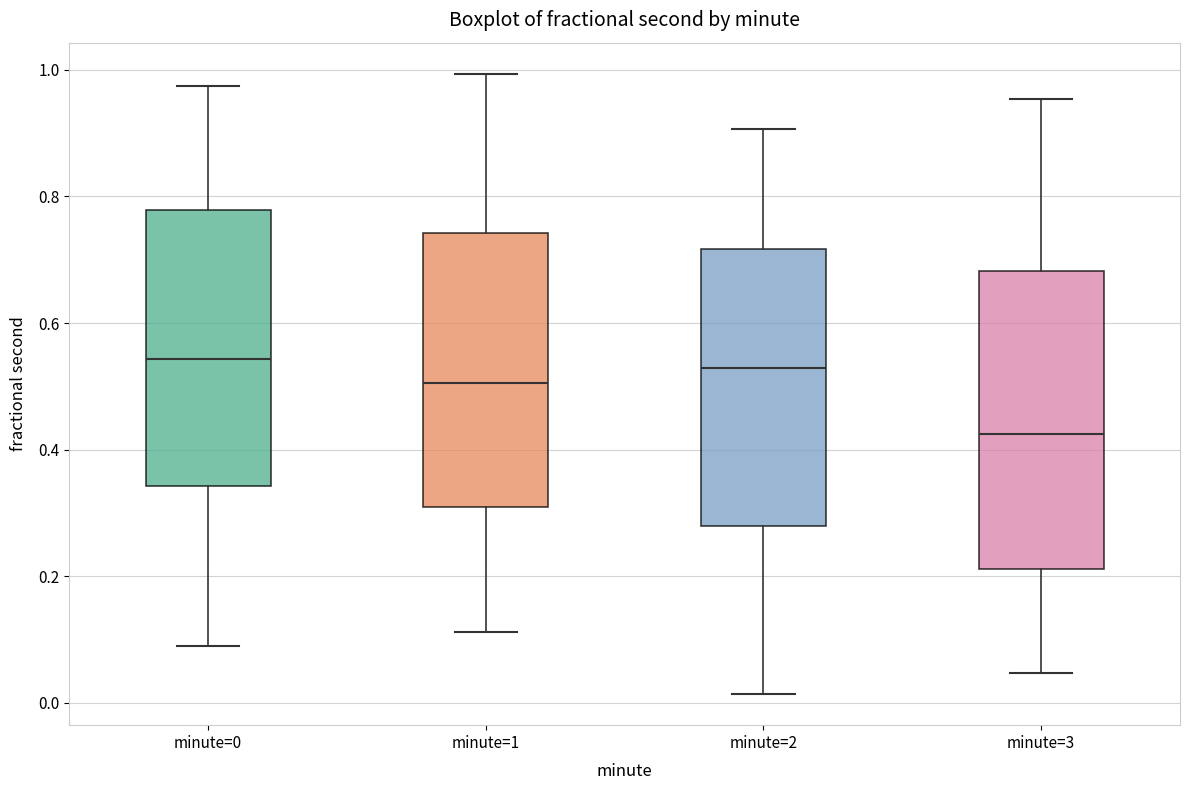

Reading left to right, read every box against the y-axis: the position of its median line, the range the box covers, and the ends of its whiskers. The values are not printed on the chart, so give them approximately, as read against the axis.

minute=0: median 0.54, box 0.34 to 0.78, whiskers 0.10 to 0.98
minute=1: median 0.50, box 0.30 to 0.74, whiskers 0.12 to 1.00
minute=2: median 0.52, box 0.28 to 0.72, whiskers 0.02 to 0.90
minute=3: median 0.42, box 0.22 to 0.68, whiskers 0.04 to 0.96